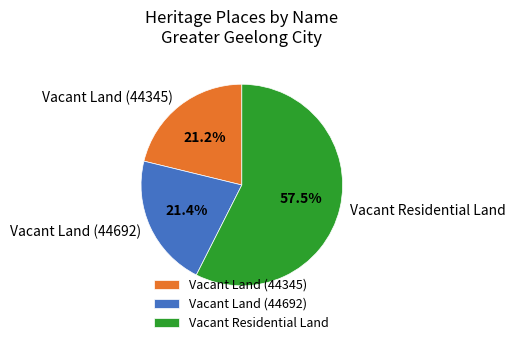

To the nearest percent, what is the average slice percentage?

33%